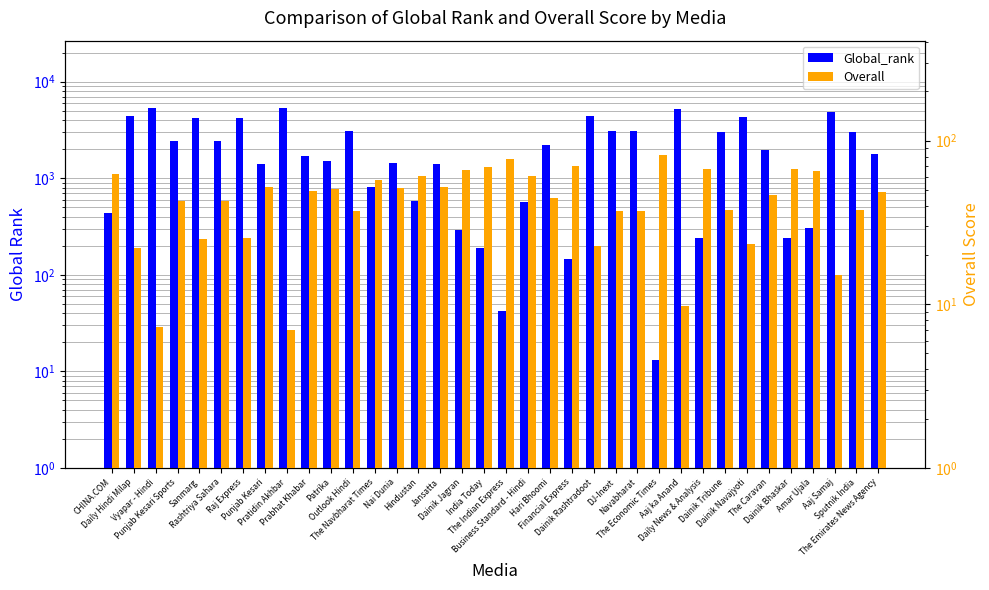

What is the greatest value displayed?

5326.0